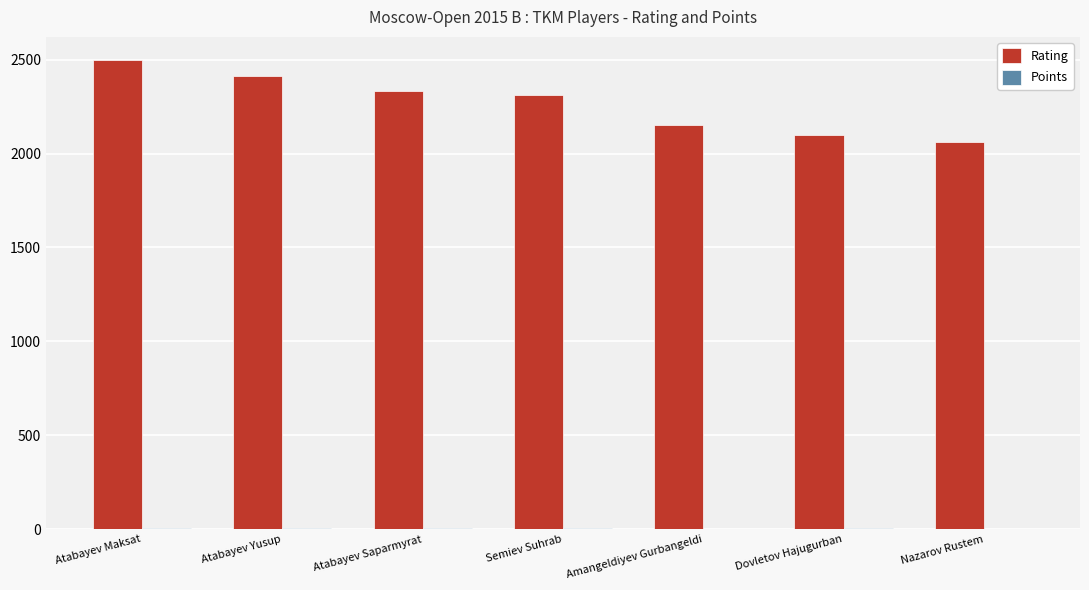

What is the greatest value displayed?

2496.0